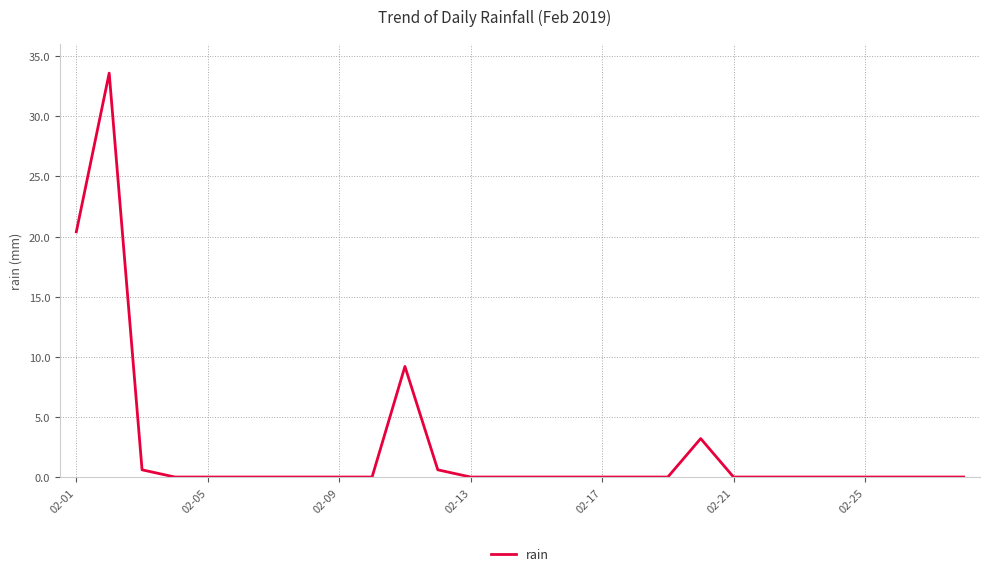

What is the difference between the maximum and minimum values?

33.6